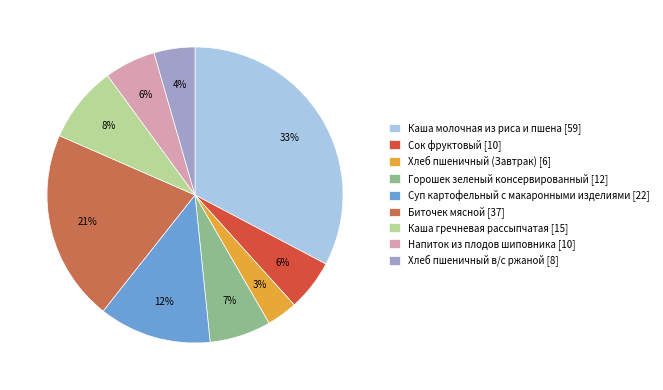

Is there any slice that represents more than half of the pie?

No